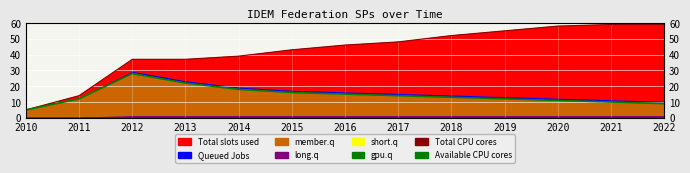

How many interior local peaks does the Available CPU cores series have?

1